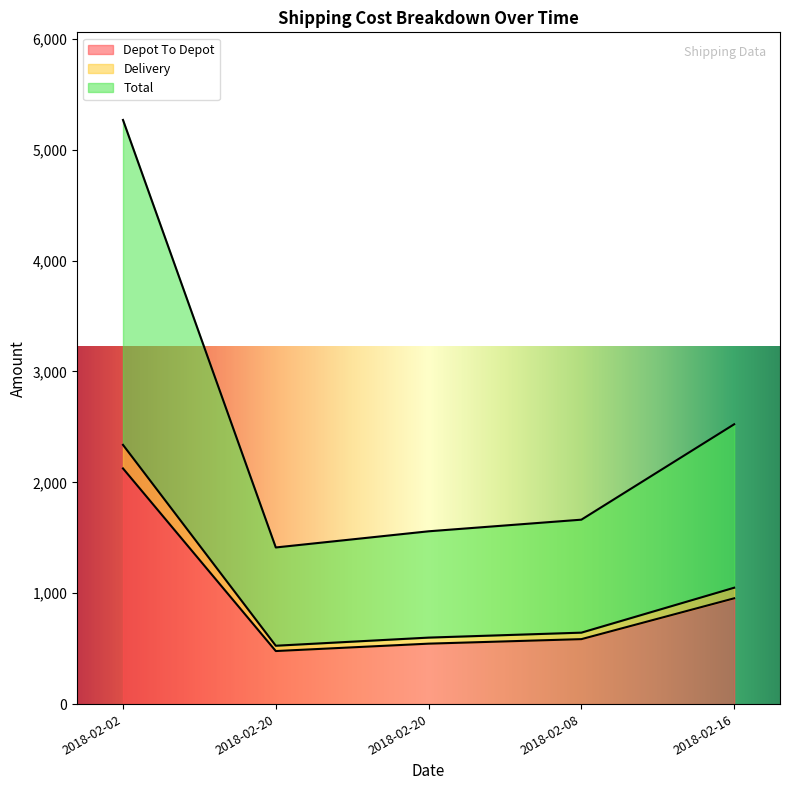

At 2018-02-02, list the series in order from smallest to largest.

Delivery, Depot To Depot, Total